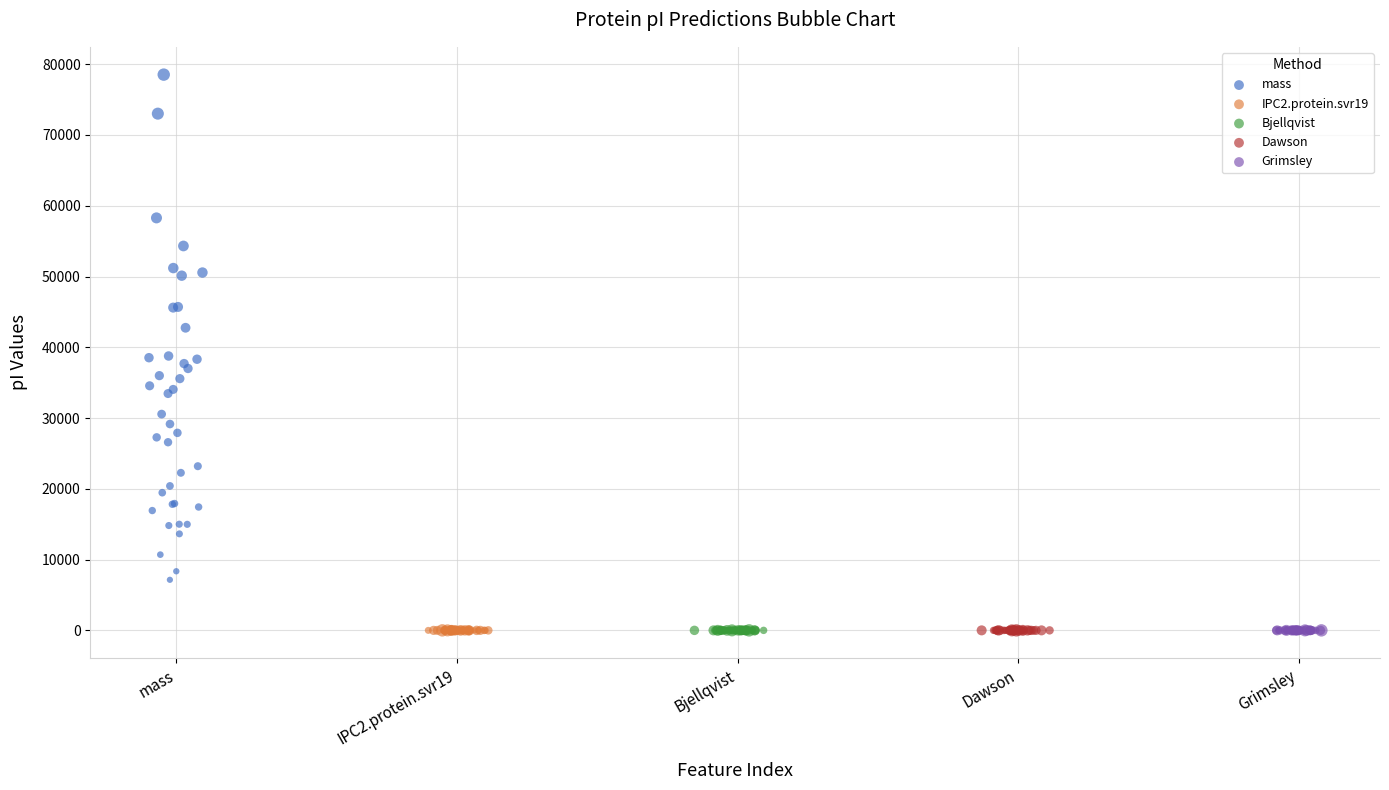

Which series contains the highest Y value?

mass